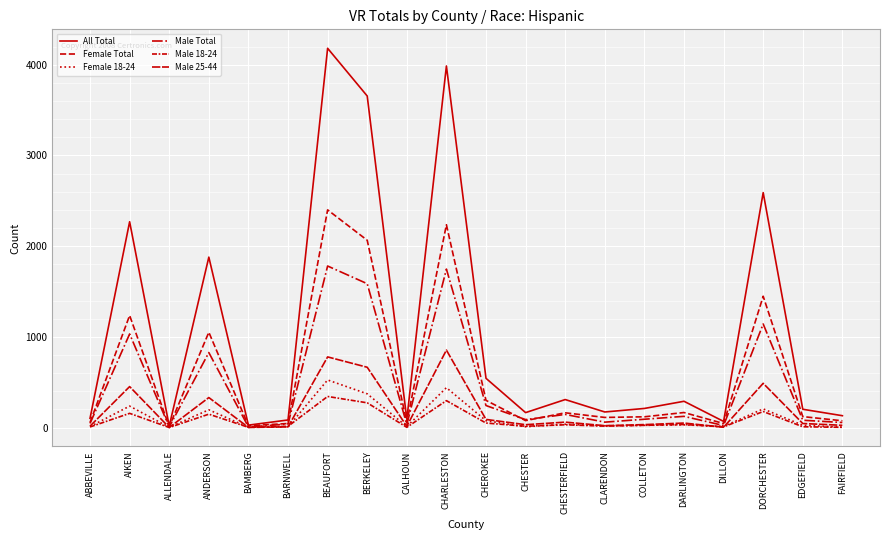

Is this an area chart (filled region under the line)?

No